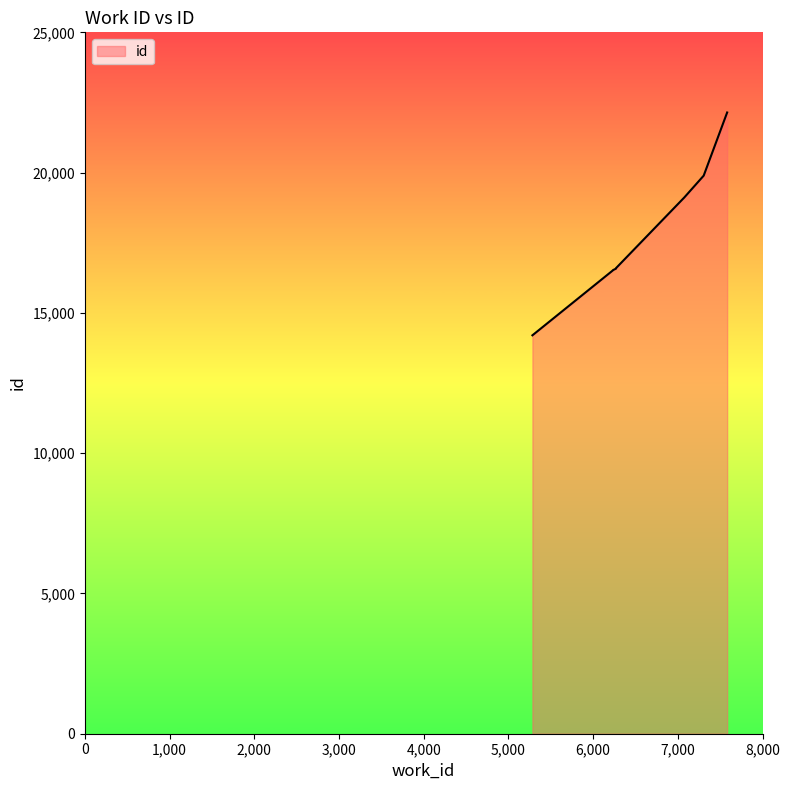

What is the maximum value shown in the chart?

22143